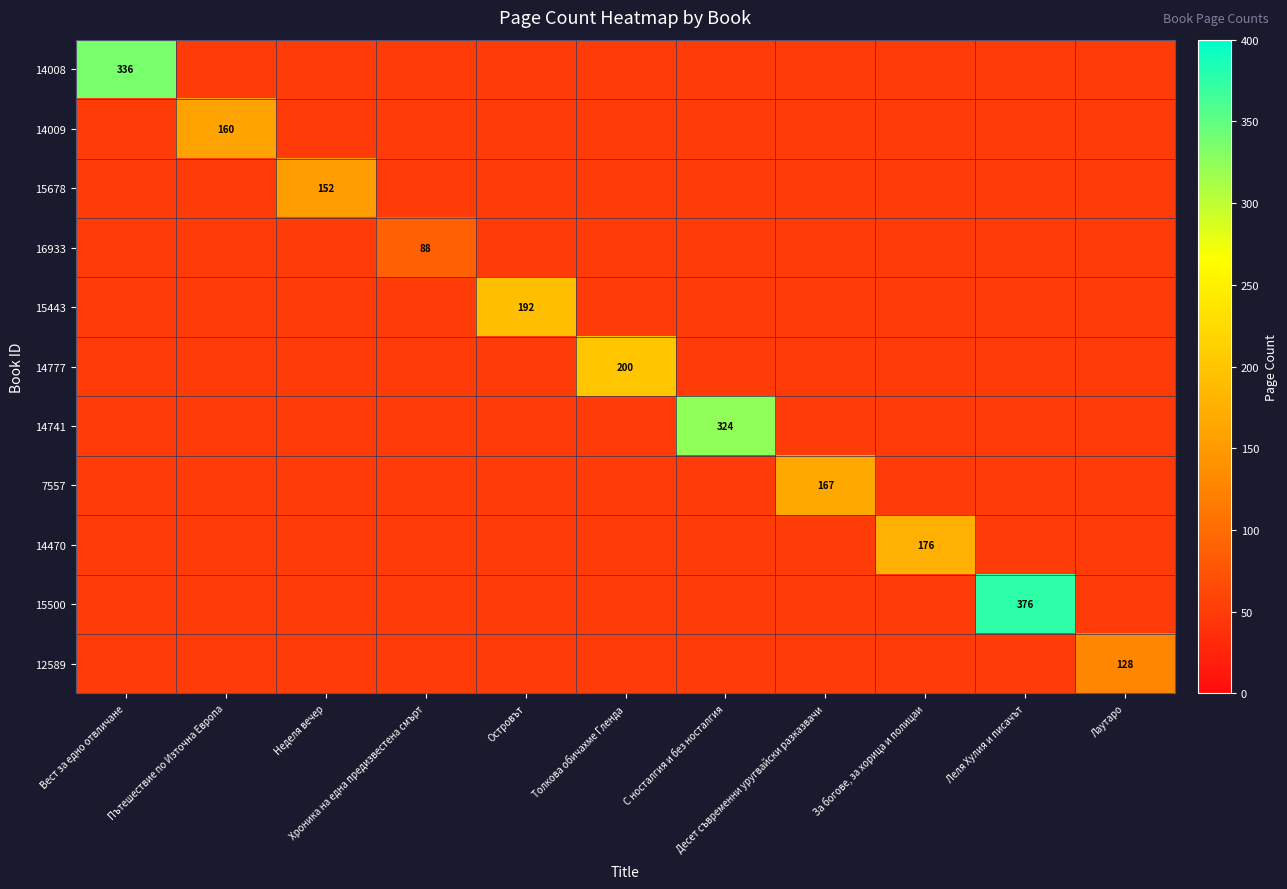

How many data points in 14009 are above 50?

1